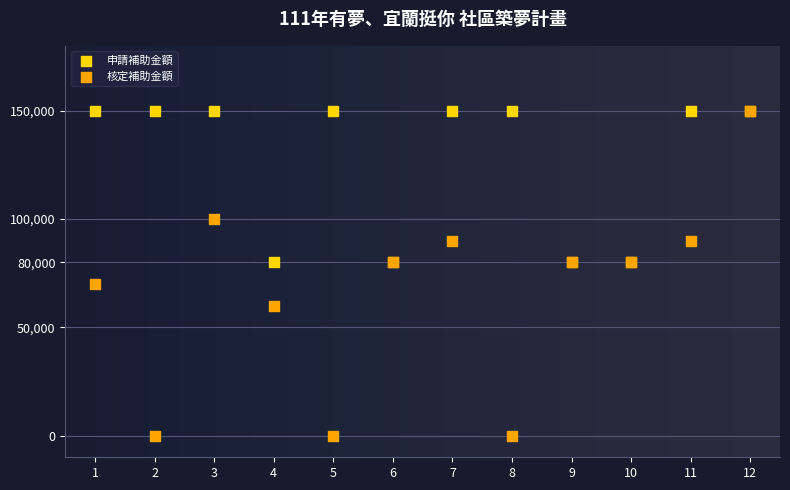

Which series reaches the minimum Y coordinate?

核定補助金額